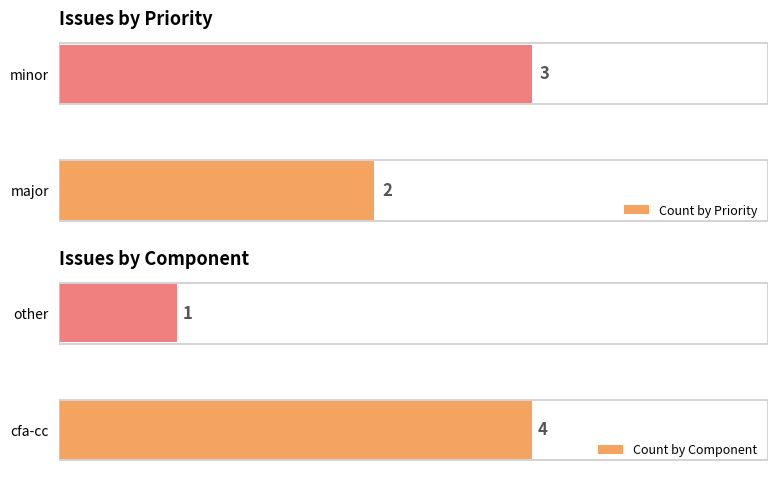

Reading left to right, list all the values displayed in this chart.

Count by Priority: 2	3
Count by Component: 4	1